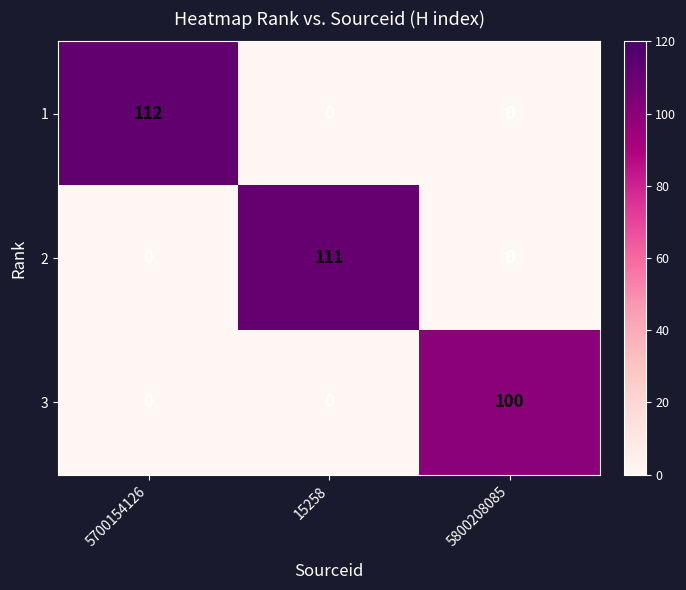

What is the average value of the 3 series?

33